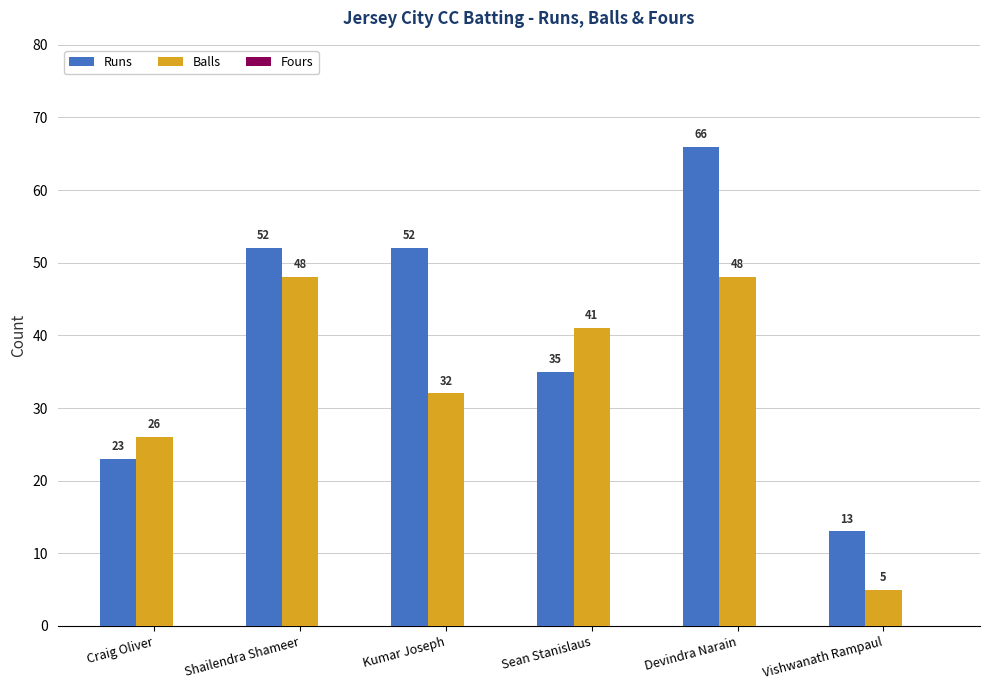

Which series has the largest range (max minus min)?

Runs